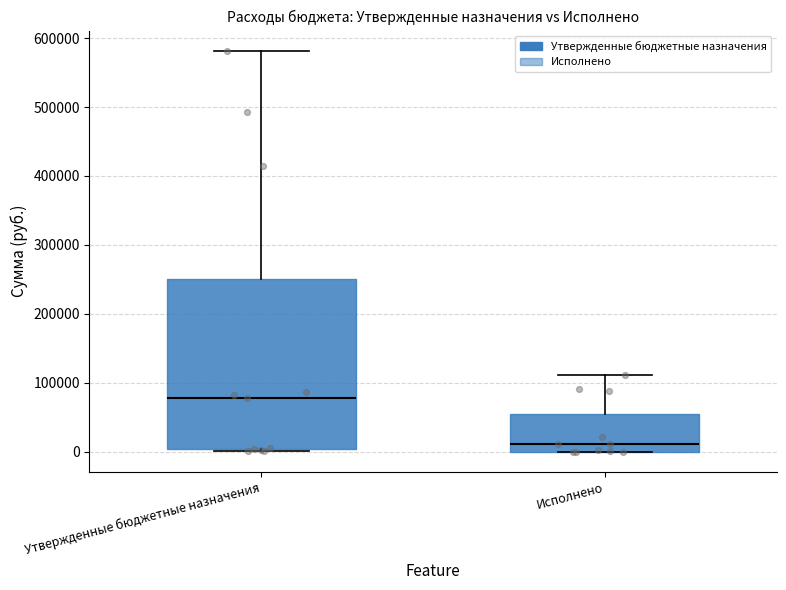

Reading left to right, transcribe this box plot: for each box, give where its median line is, the range the box spans, and where its two whiskers end, as read against the y-axis. The values are not printed on the chart, so give them approximately, as read against the axis.

Утвержденные бюджетные назначения: median 80000, box 0 to 250000, whiskers 0 to 580000
Исполнено: median 10000, box 0 to 50000, whiskers 0 to 110000